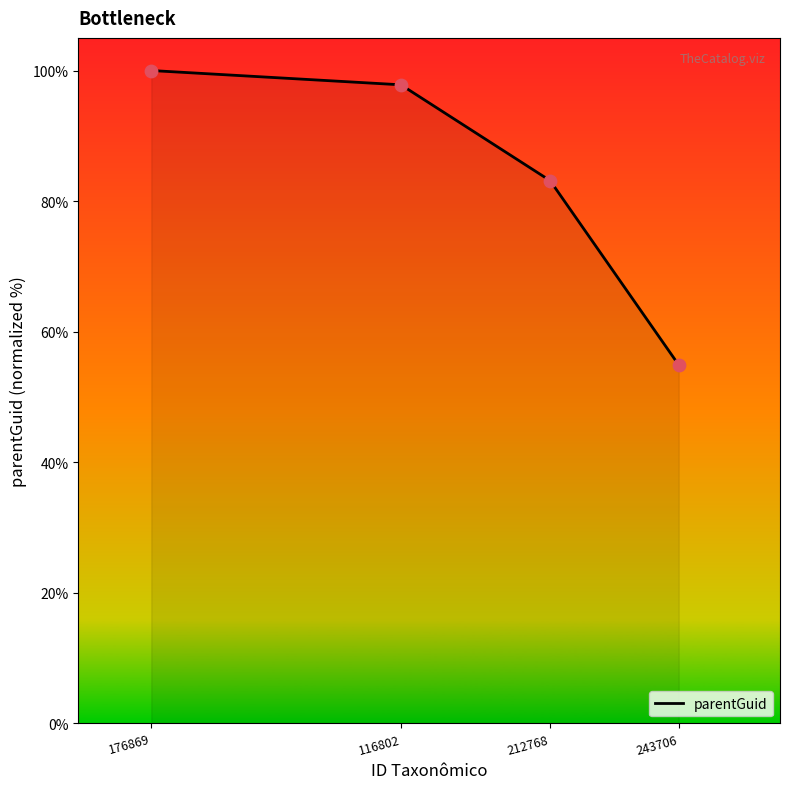

Between 212768 and 176869, which is larger?

176869